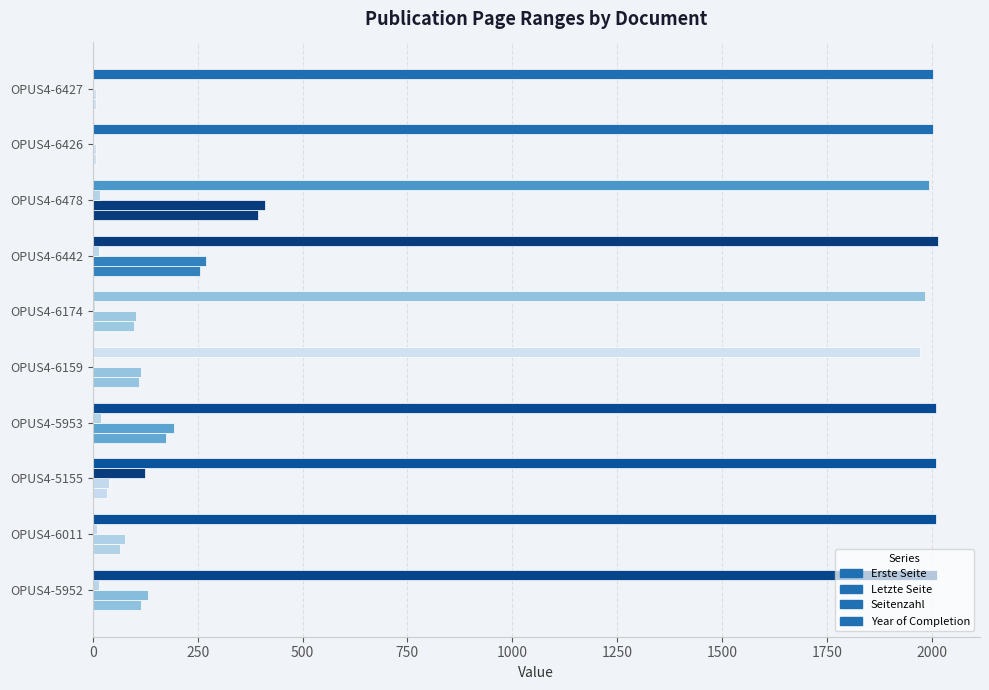

What is the value of the Seitenzahl bar at the 2nd from the left?

11